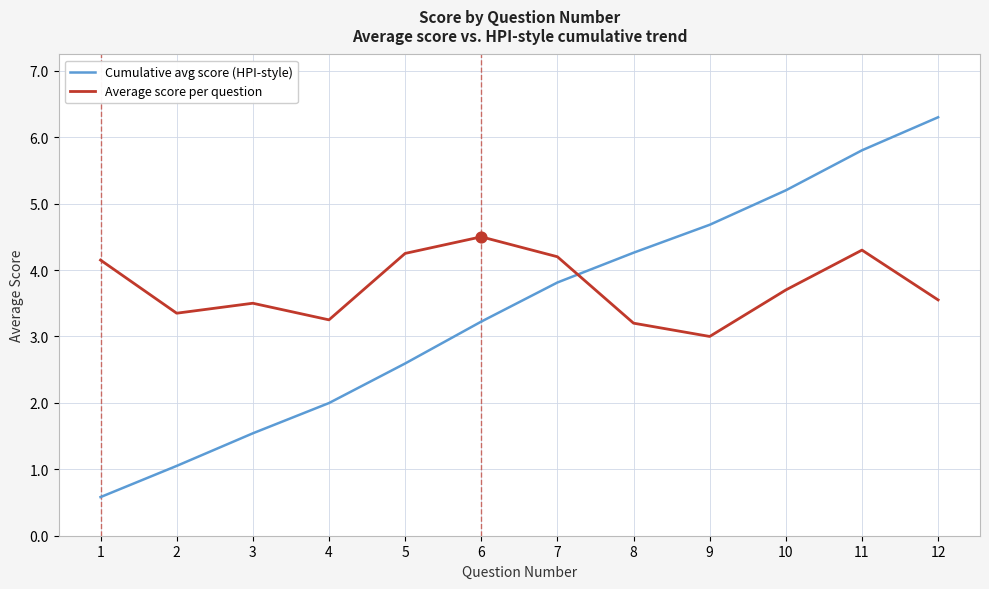

Which series changed the most between 7 and 11?

Cumulative avg score (HPI-style)